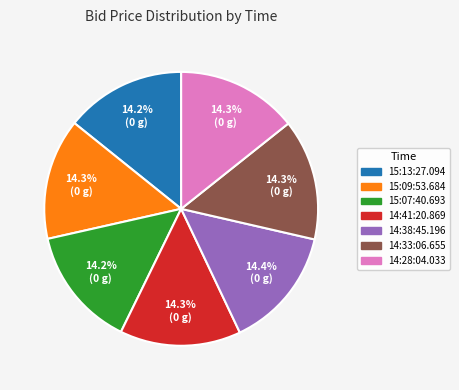

How many segments does this pie chart have?

7